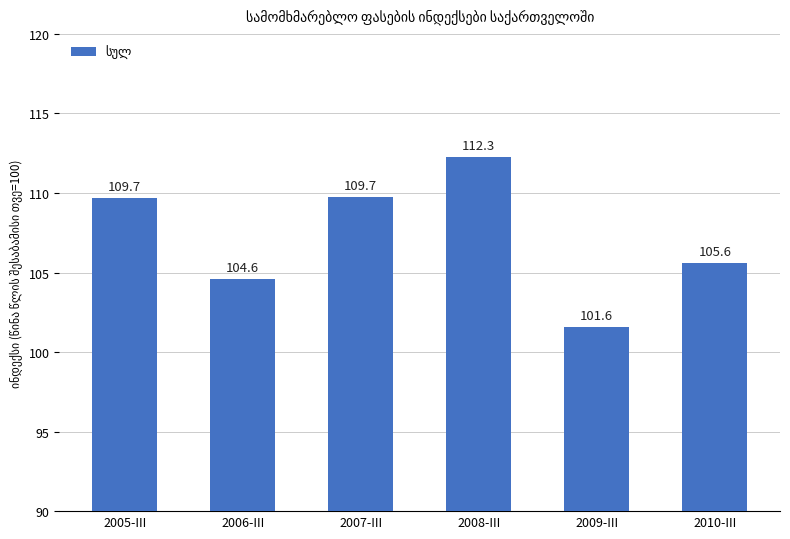

At which label is the value closest to 106?

2010-III